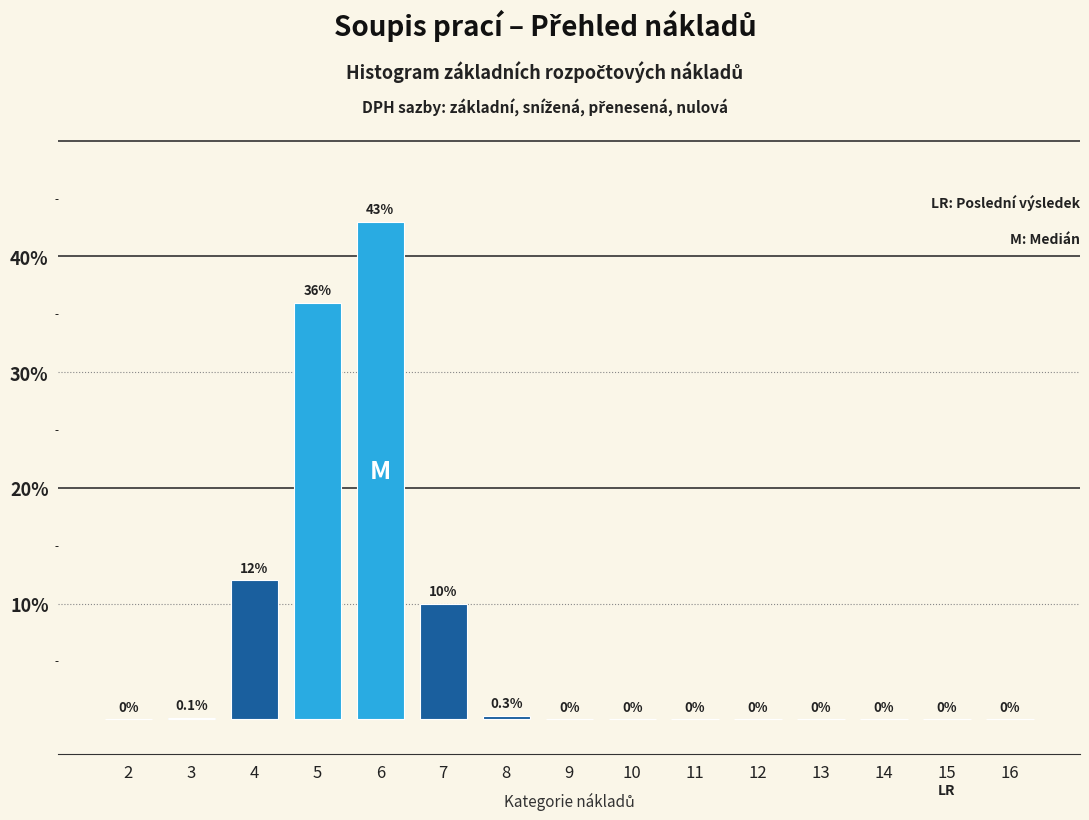

Reading left to right, what are all the values shown in this chart?

2=0.0	3=0.1	4=12.0	5=36.0	6=43.0	7=10.0	8=0.3	9=0.0	10=0.0	11=0.0	12=0.0	13=0.0	14=0.0	15=0.0	16=0.0